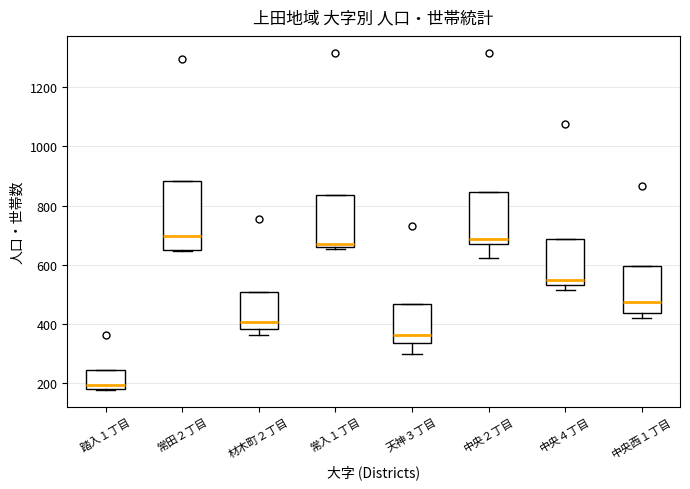

Comparing the boxes themselves (not the whiskers), which one is the tallest?

常田２丁目